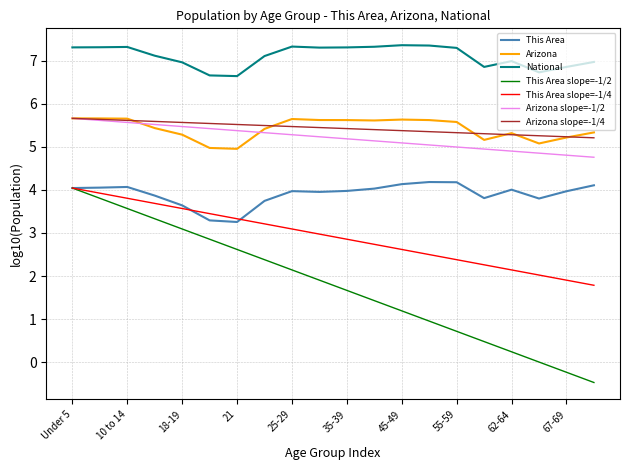

What is the minimum value shown in the chart?

-0.5